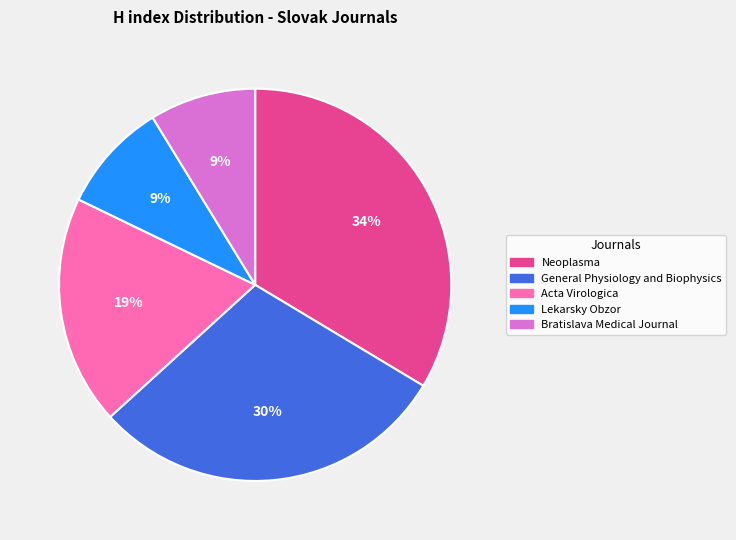

Is it true that Lekarsky Obzor is 9% of the pie?

True